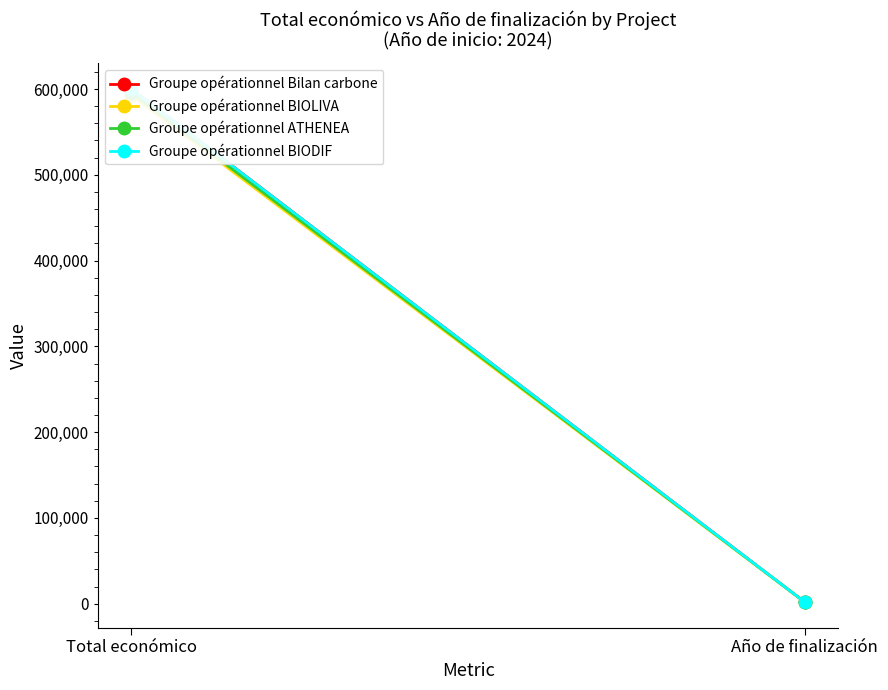

At which category is the sum across all series the highest?

Total económico